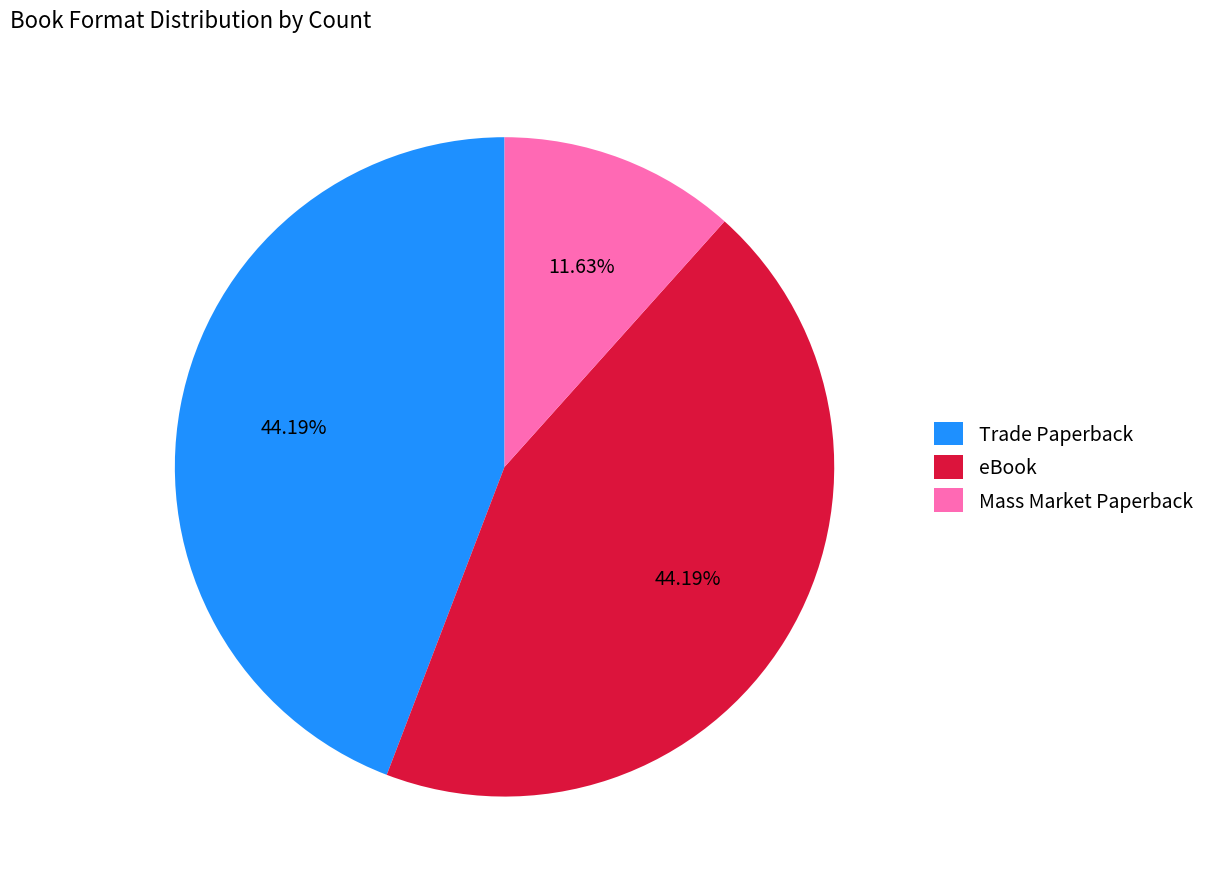

True or false: eBook accounts for 44% of the total.

True